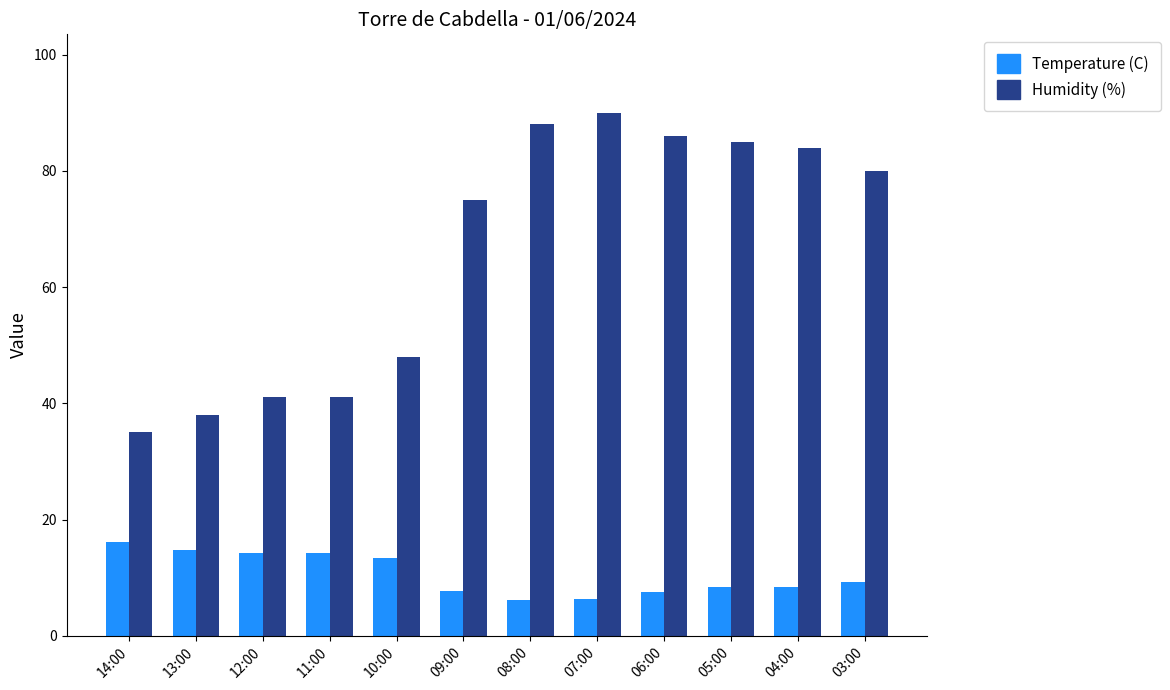

Is it true that Humidity (%) equals 48.0 at 10:00?

True